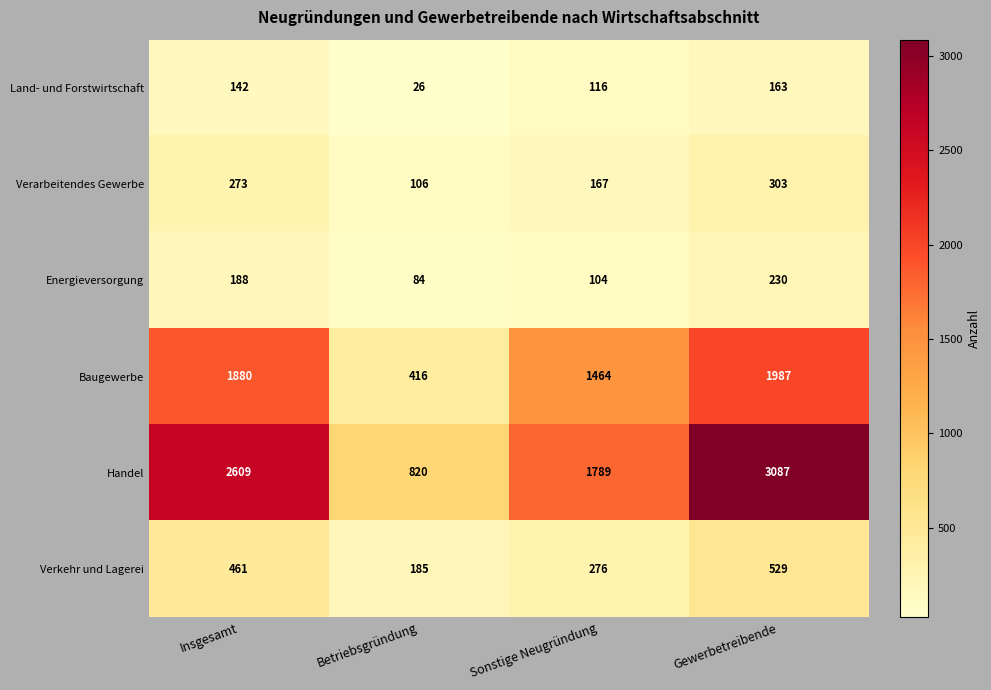

At how many categories does at least one series exceed 1457?

3